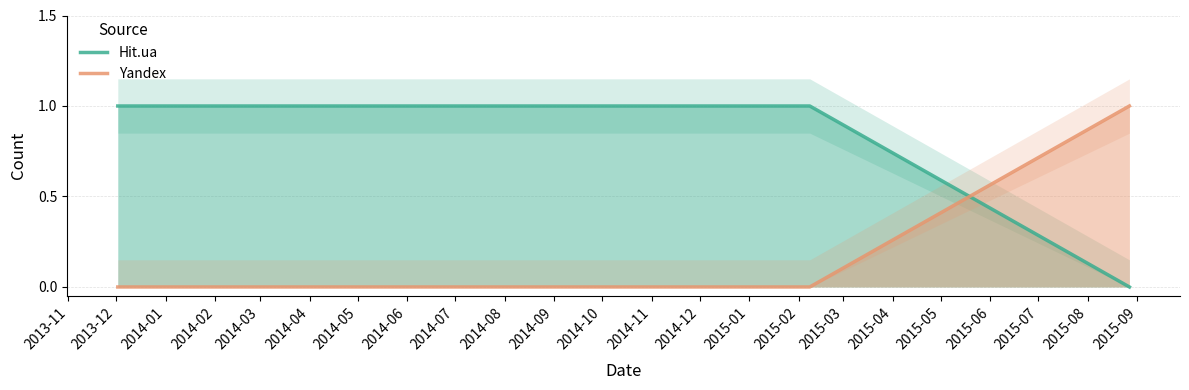

How many lines are shown in the chart?

2